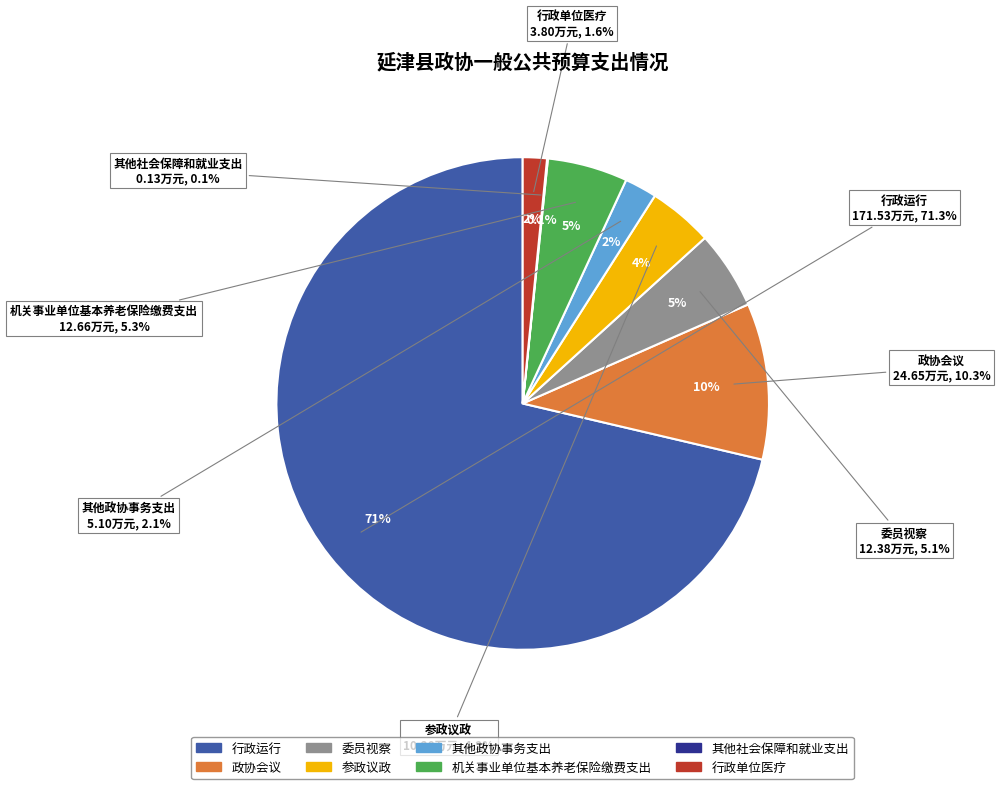

How many segments does this pie chart have?

8